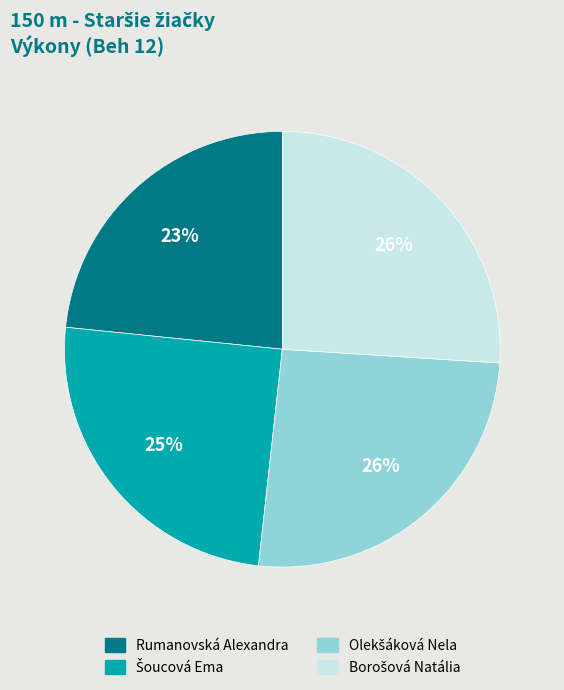

Which category has the smallest portion of the pie?

Rumanovská Alexandra